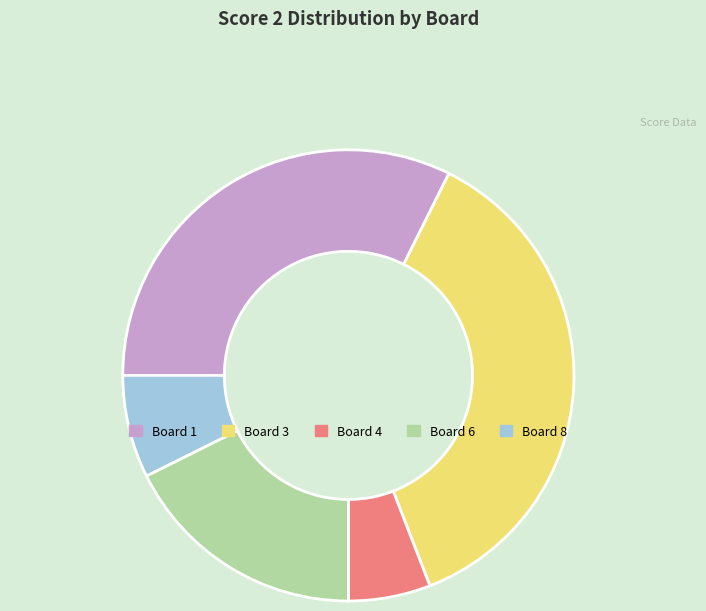

Is there a majority slice in this chart?

No